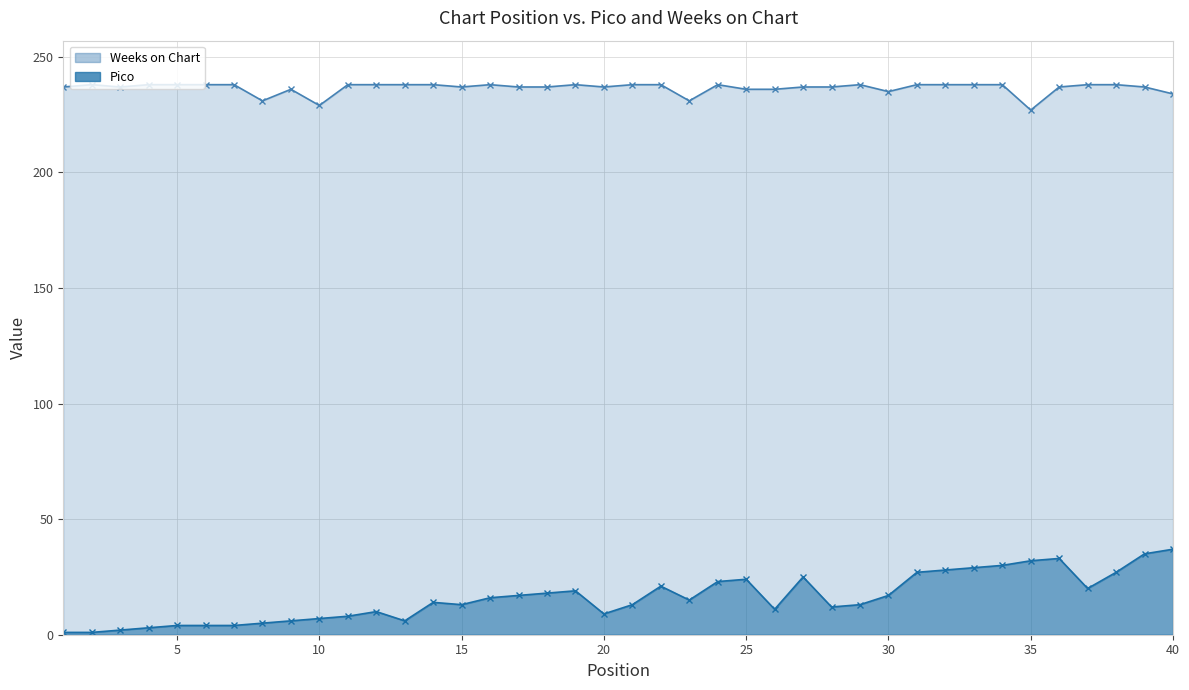

What is the sum of all Weeks on Chart values?

9463